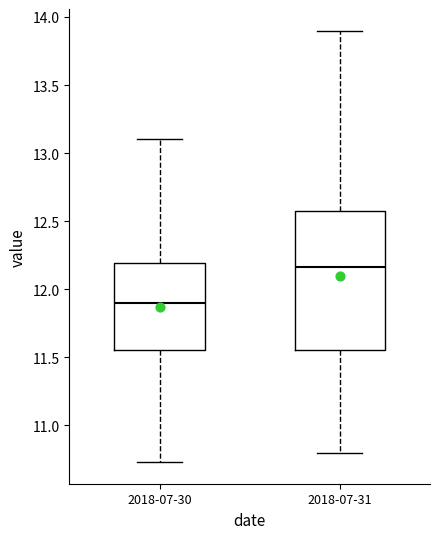

Which box is the tallest, from its lower edge to its upper edge?

2018-07-31